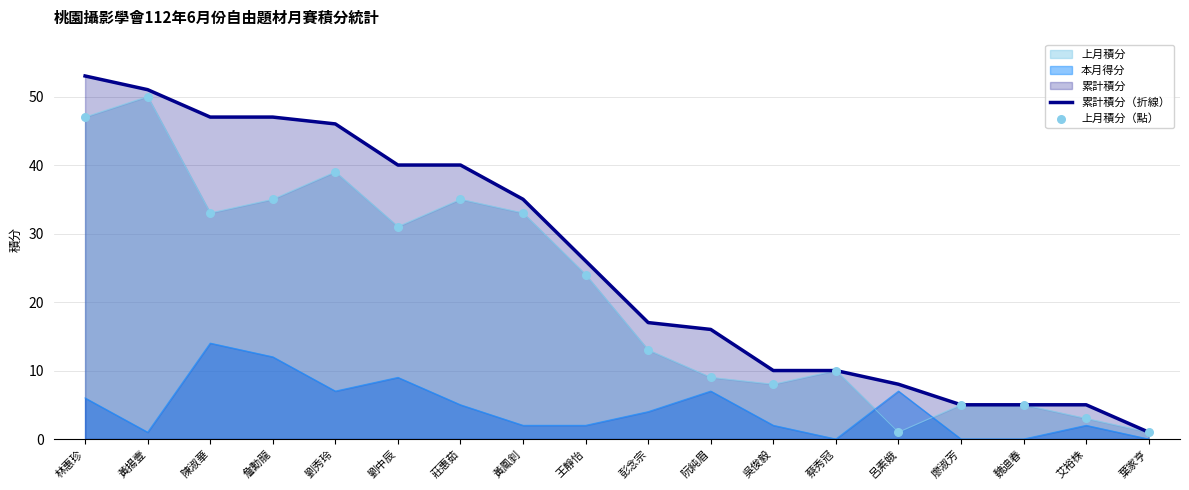

Which series has the widest spread of Y values?

累計積分（折線）